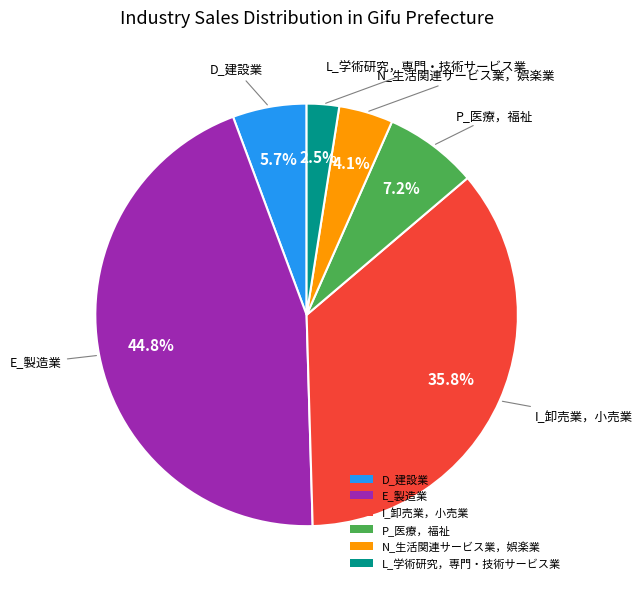

Between L_学術研究，専門・技術サービス業 and P_医療，福祉, which is larger?

P_医療，福祉